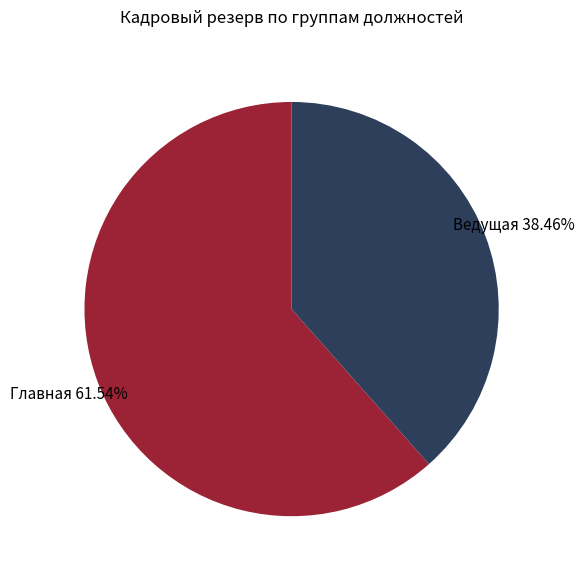

True or false: Главная accounts for 68% of the total.

False